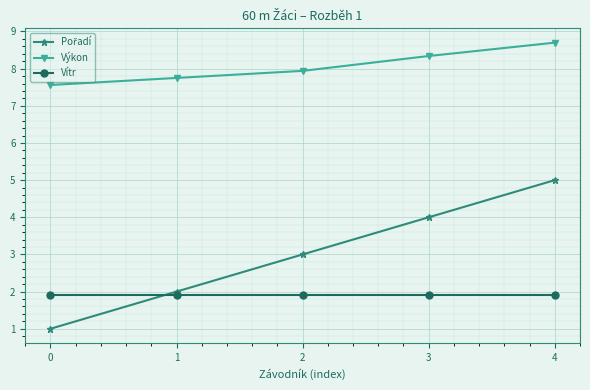

What is the difference between the Výkon values at 3 and 4?

0.4